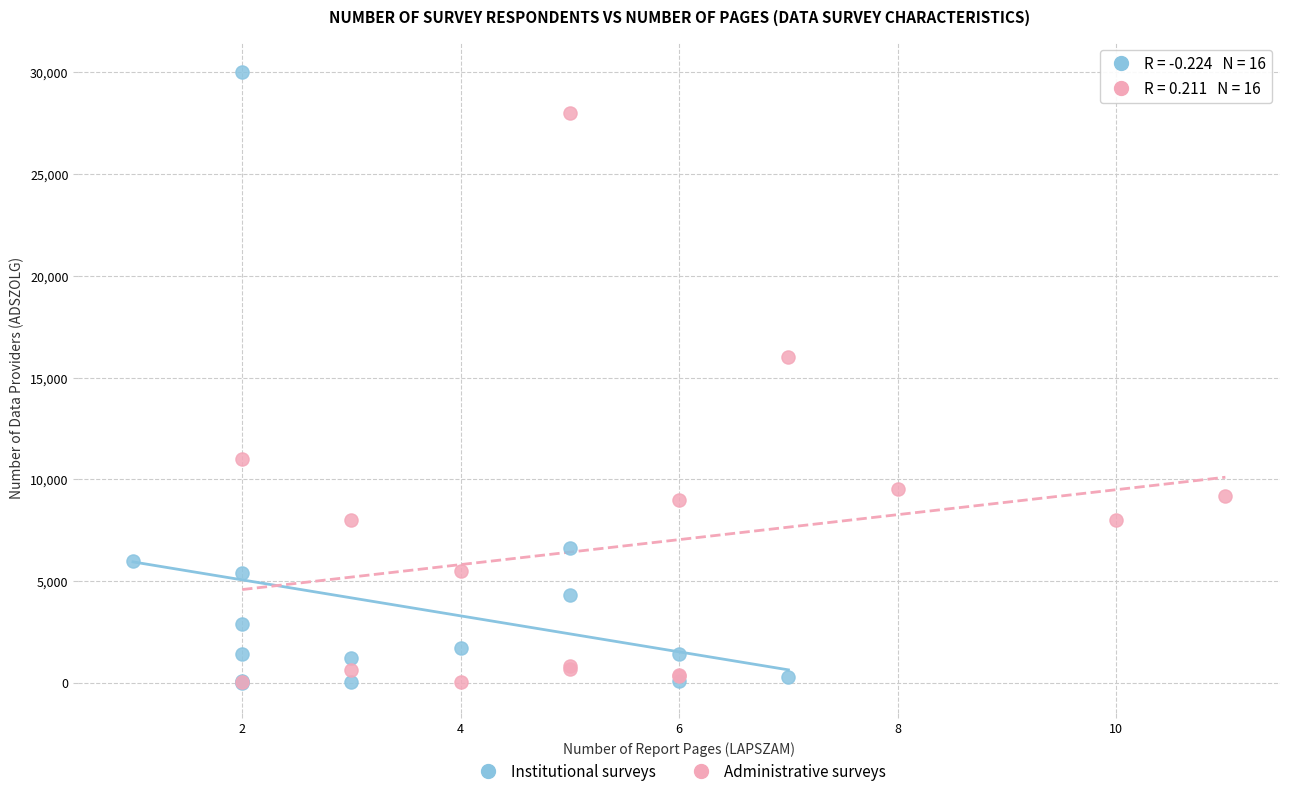

What are all the series names shown in the legend?

Institutional surveys, Administrative surveys